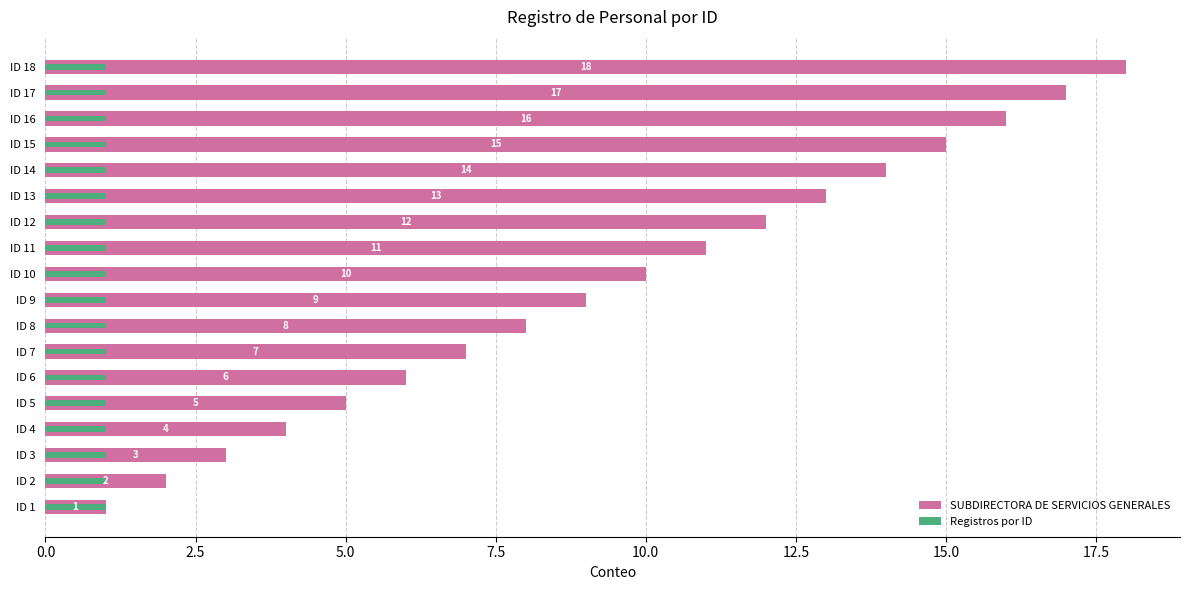

Rank the series by their maximum value, from lowest to highest.

Registros por ID, SUBDIRECTORA DE SERVICIOS GENERALES